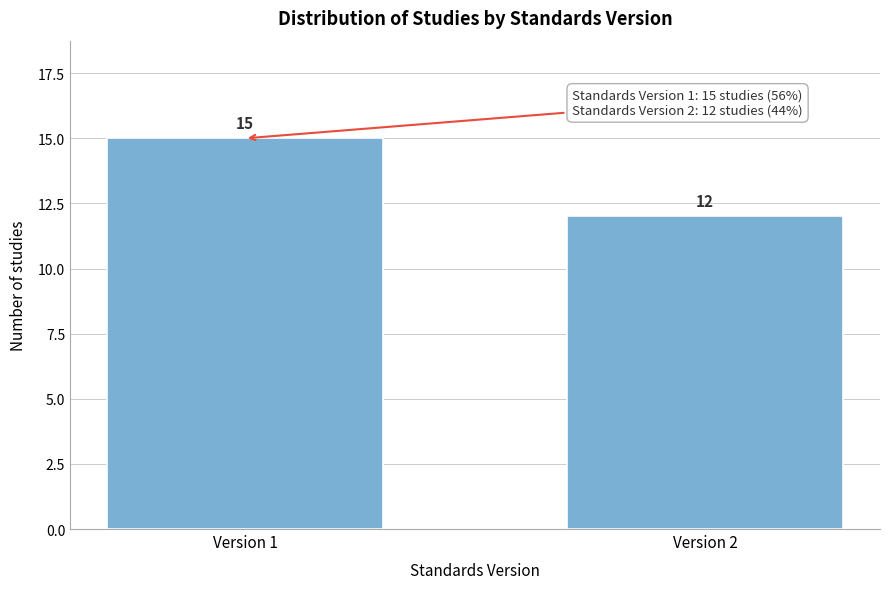

Reading left to right, extract all data points from this chart.

15	12